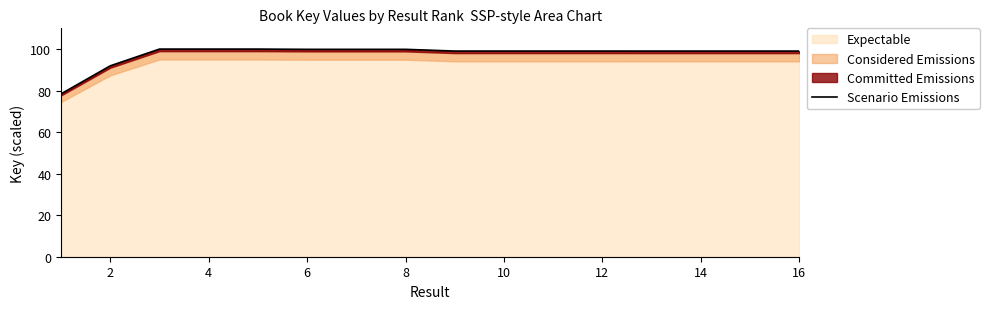

The Expectable series shows 65.8 at 10. True or false?

False